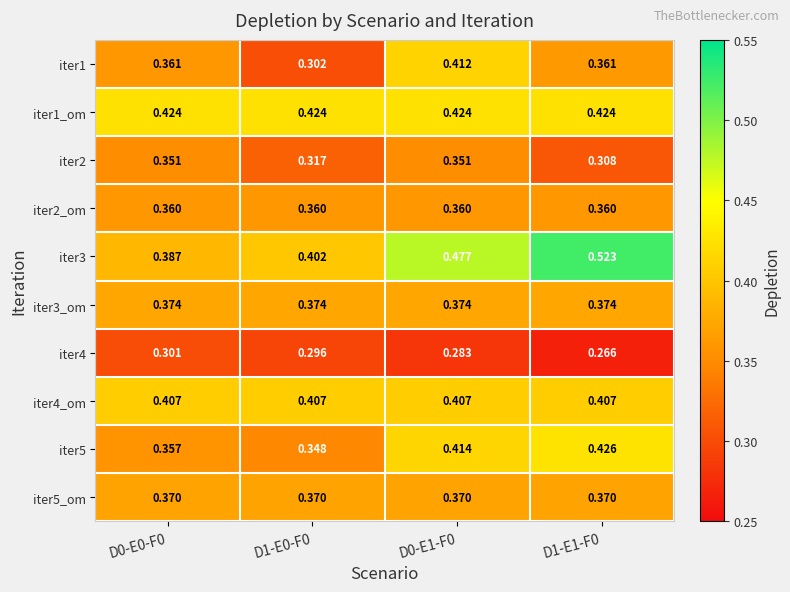

Is the value of iter3_om at D1-E1-F0 greater than the value of iter5 at D0-E0-F0?

Yes